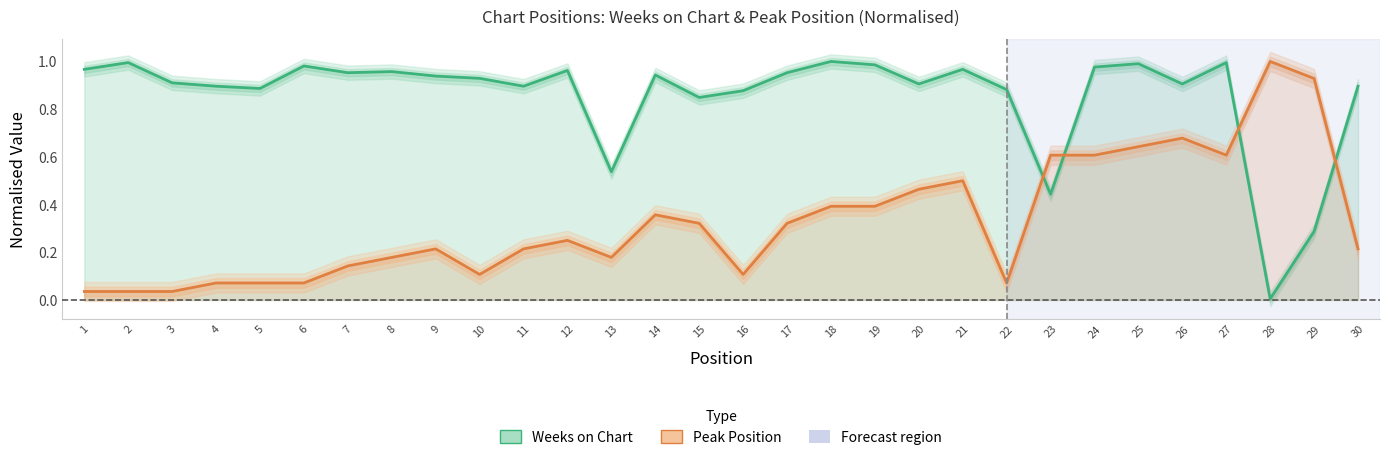

Rank the series by their maximum value, from lowest to highest.

Weeks on Chart, Peak Position